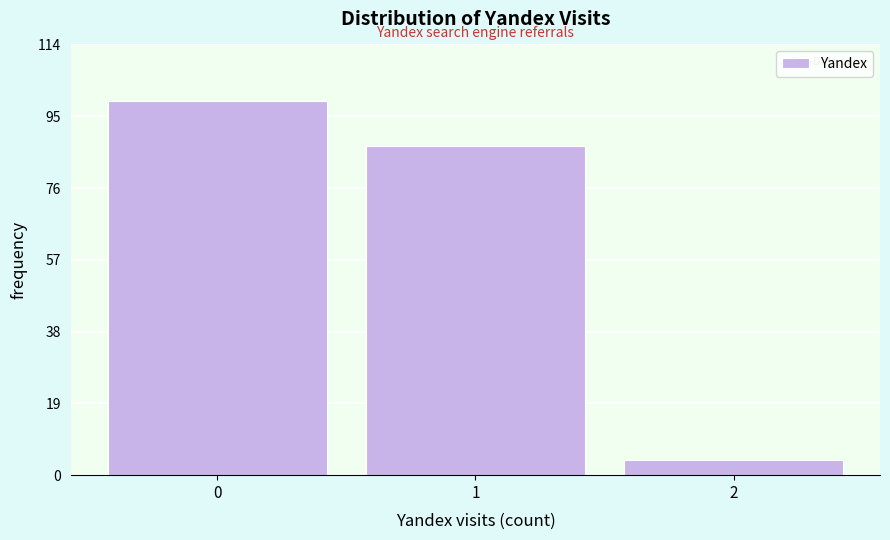

Which range on the x-axis has the tallest bar?

-0.5 to 0.5